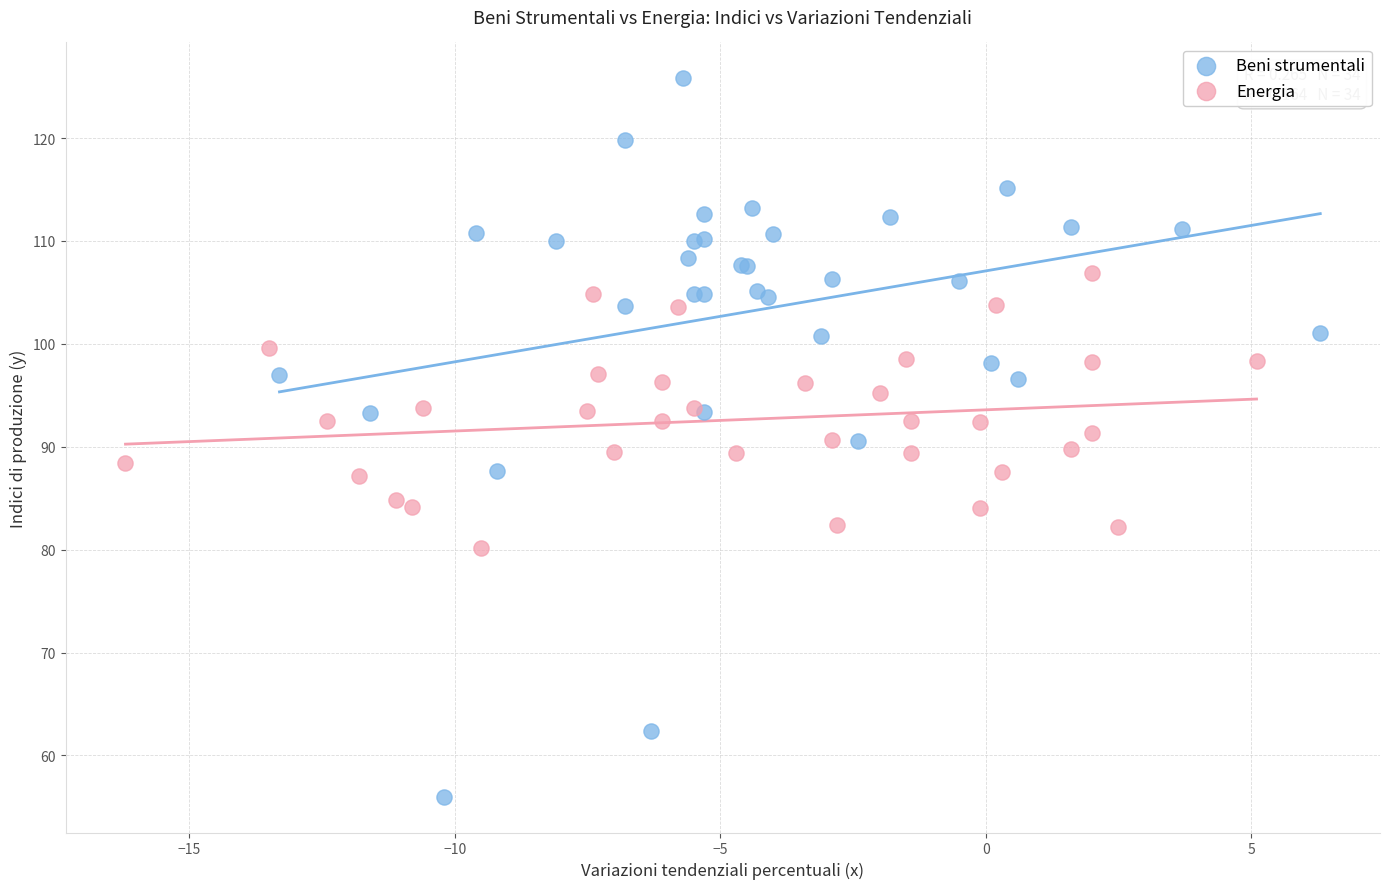

Which series reaches the minimum Y coordinate?

Beni strumentali